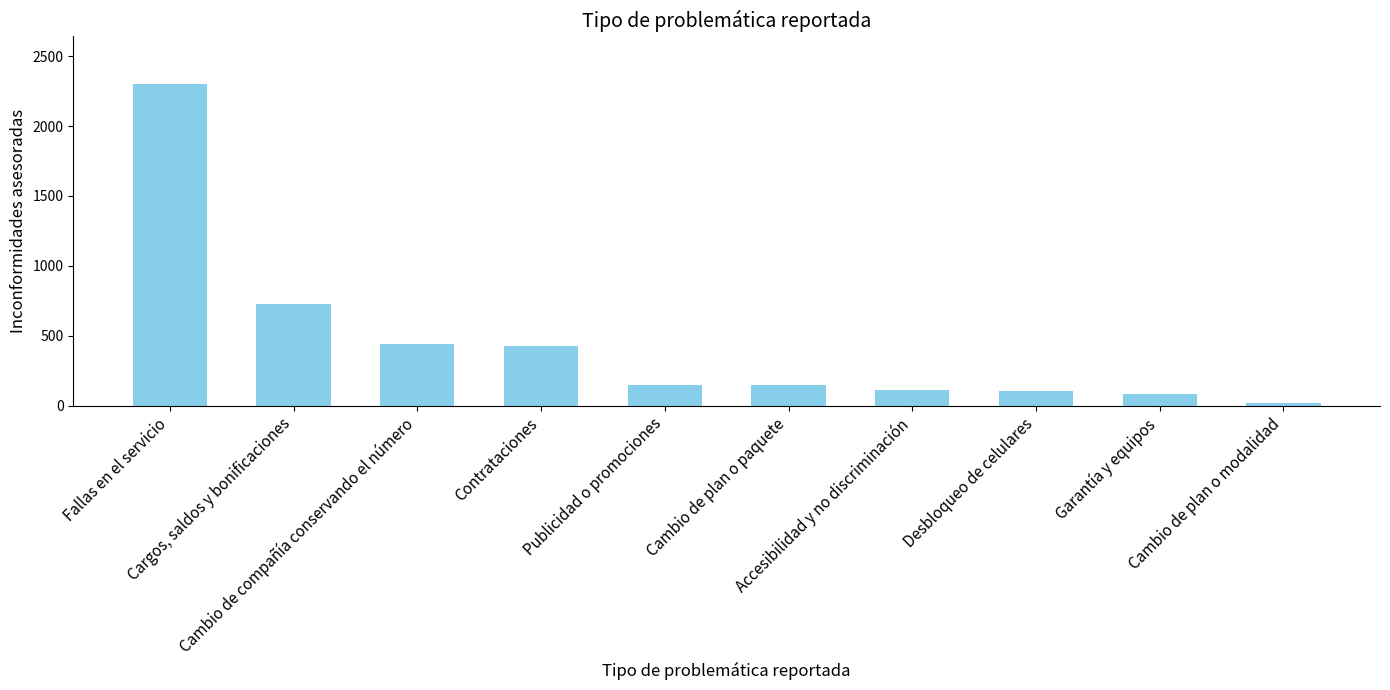

What is the difference between the second highest and second lowest values?

644